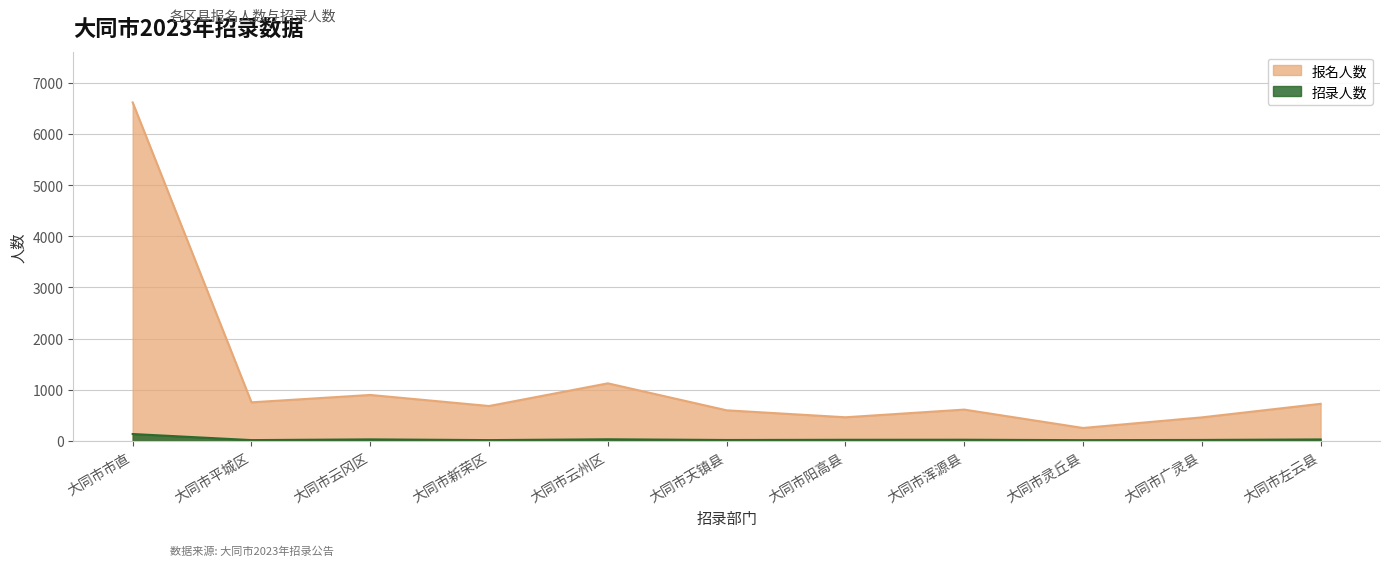

What is the sum of the 报名人数 values at 大同市天镇县 and 大同市平城区?

1354